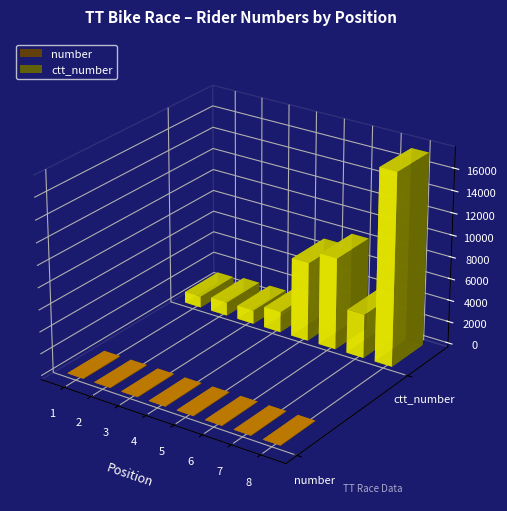

Which series has the largest total across all categories?

ctt_number